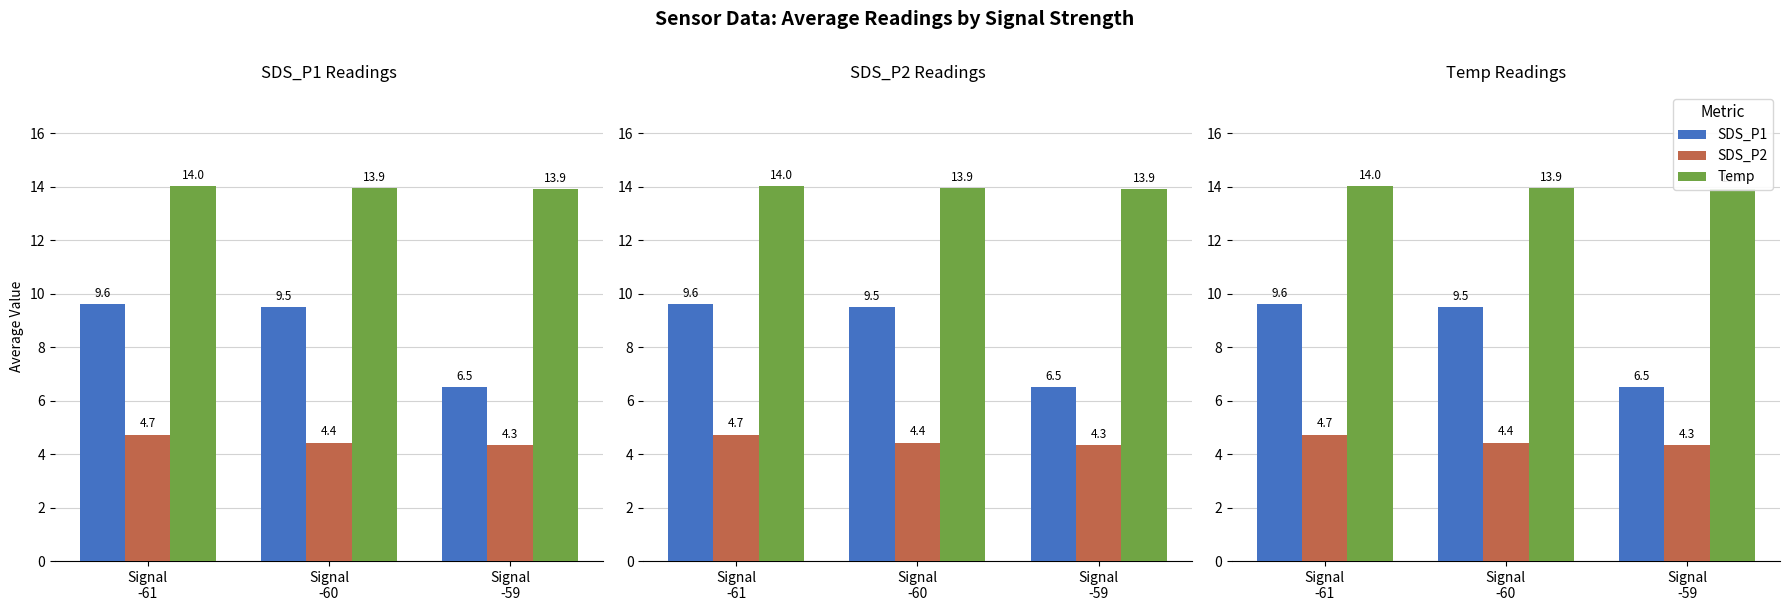

Is it true that SDS_P1 equals 14.9 at Signal
-60?

False